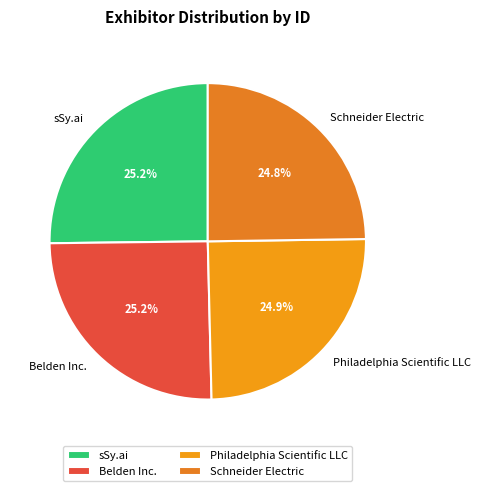

Is it true that Philadelphia Scientific LLC is 13% of the pie?

False